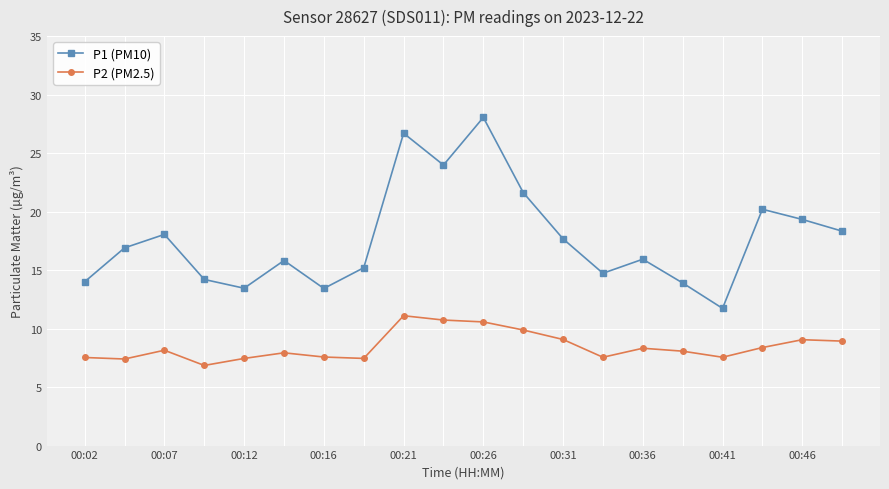

Rank the series by their maximum value, from highest to lowest.

P1 (PM10), P2 (PM2.5)